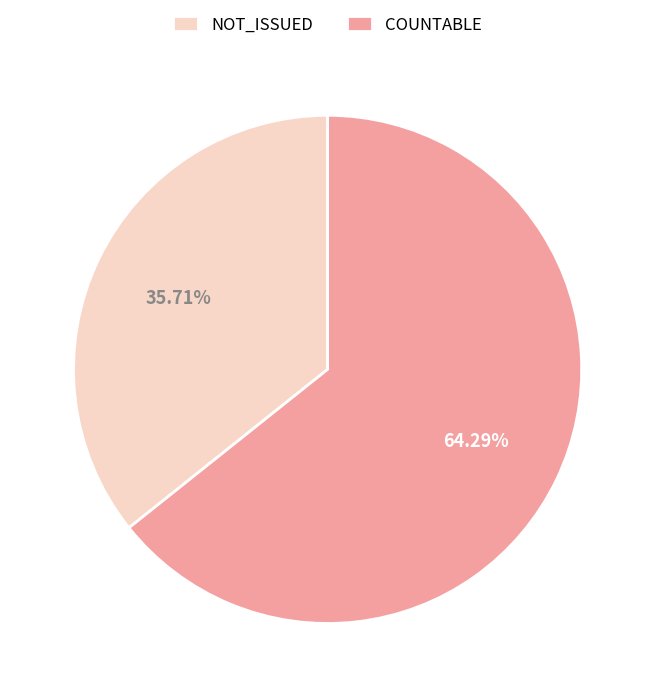

Which category accounts for the majority?

COUNTABLE